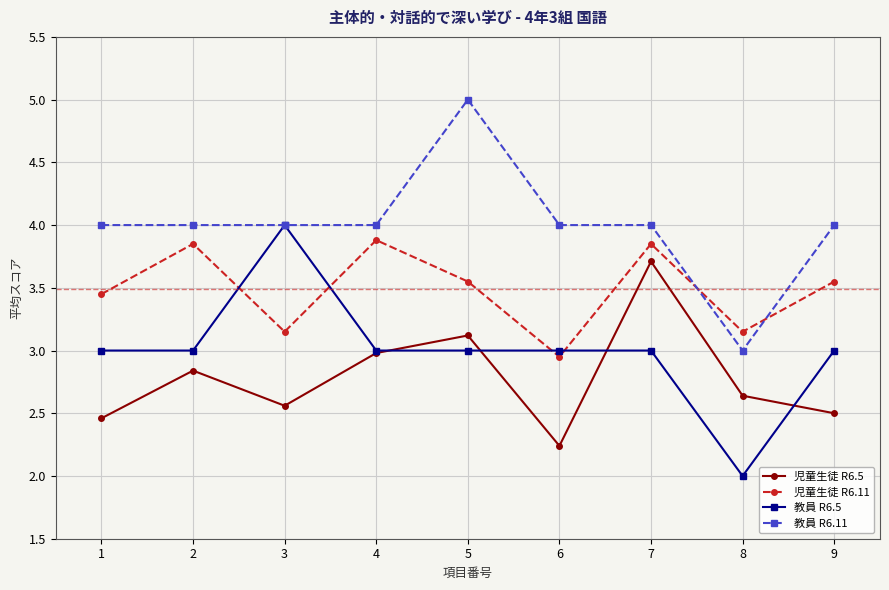

How many categories are shown in the chart?

9